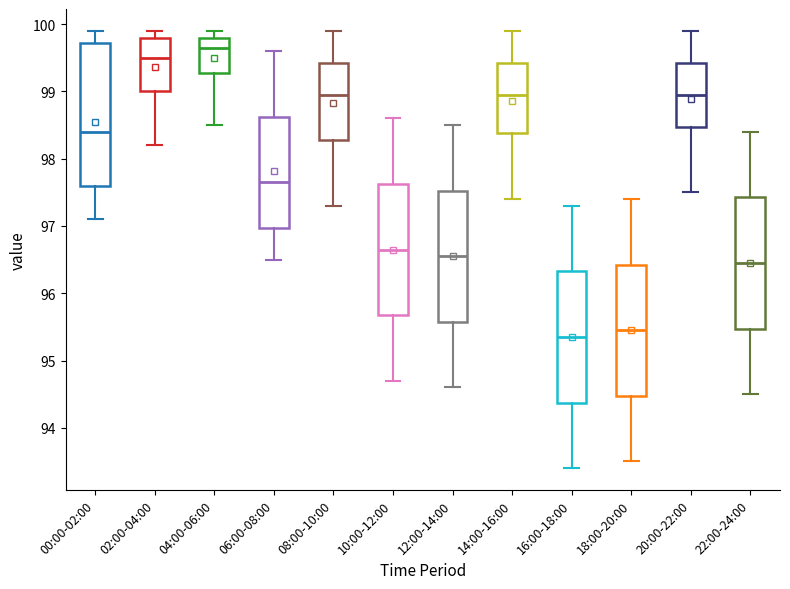

Reading left to right, transcribe this box plot: for each box, give where its median line is, the range the box spans, and where its two whiskers end, as read against the y-axis. The values are not printed on the chart, so give them approximately, as read against the axis.

00:00-02:00: median 98.4, box 97.6 to 99.7, whiskers 97.1 to 99.9
02:00-04:00: median 99.5, box 99.0 to 99.8, whiskers 98.2 to 99.9
04:00-06:00: median 99.7, box 99.3 to 99.8, whiskers 98.5 to 99.9
06:00-08:00: median 97.7, box 97.0 to 98.6, whiskers 96.5 to 99.6
08:00-10:00: median 99.0, box 98.3 to 99.4, whiskers 97.3 to 99.9
10:00-12:00: median 96.7, box 95.7 to 97.6, whiskers 94.7 to 98.6
12:00-14:00: median 96.6, box 95.6 to 97.5, whiskers 94.6 to 98.5
14:00-16:00: median 99.0, box 98.4 to 99.4, whiskers 97.4 to 99.9
16:00-18:00: median 95.4, box 94.4 to 96.3, whiskers 93.4 to 97.3
18:00-20:00: median 95.5, box 94.5 to 96.4, whiskers 93.5 to 97.4
20:00-22:00: median 99.0, box 98.5 to 99.4, whiskers 97.5 to 99.9
22:00-24:00: median 96.5, box 95.5 to 97.4, whiskers 94.5 to 98.4